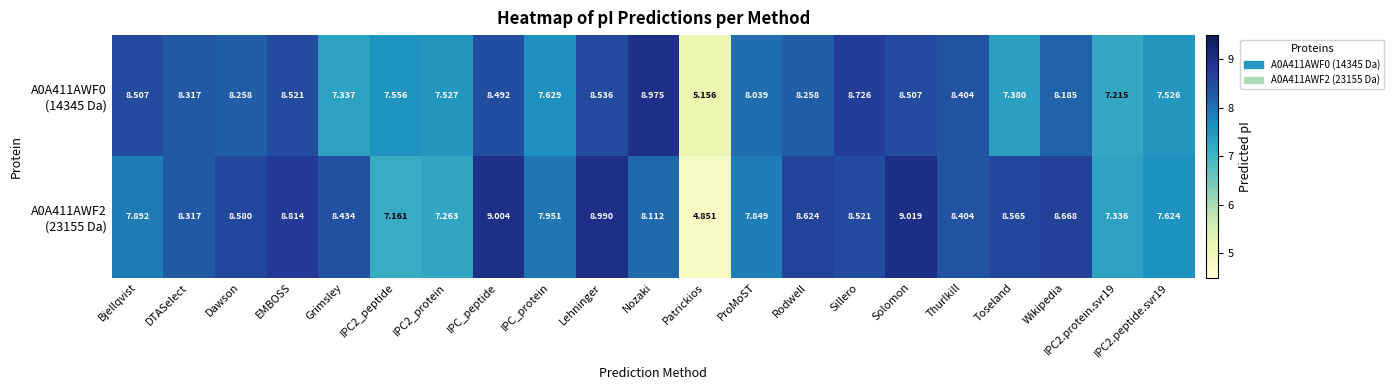

At which category does the chart reach its minimum across all series?

Patrickios